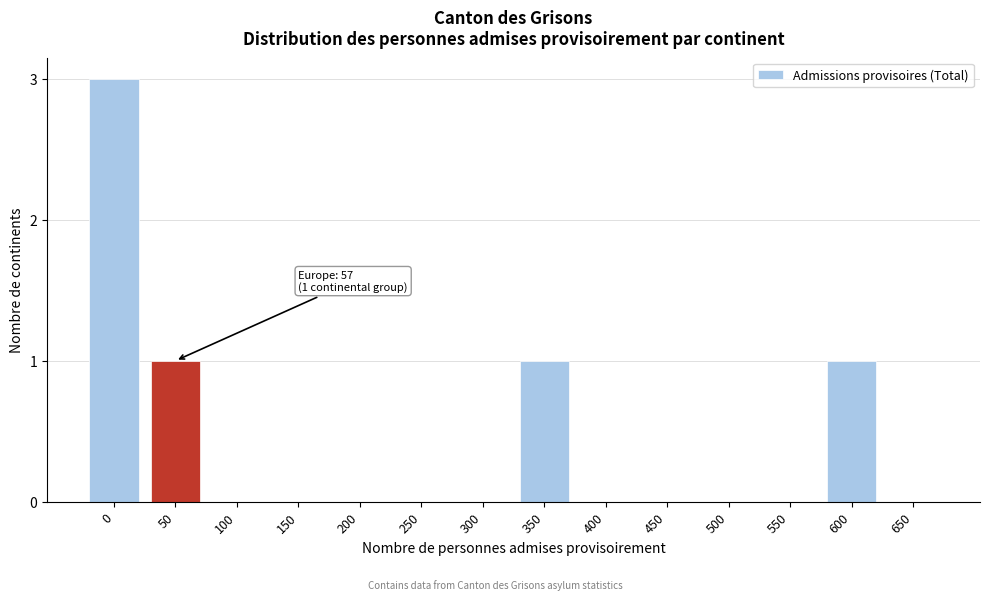

Reading left to right, extract all data points from this chart.

0=3	50=1	100=0	150=0	200=0	250=0	300=0	350=1	400=0	450=0	500=0	550=0	600=1	650=0